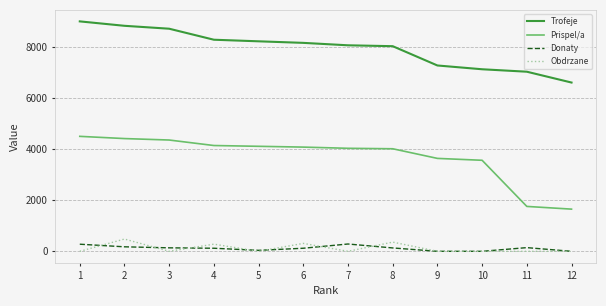

True or false: Obdrzane has more than 2 interior local peaks.

True